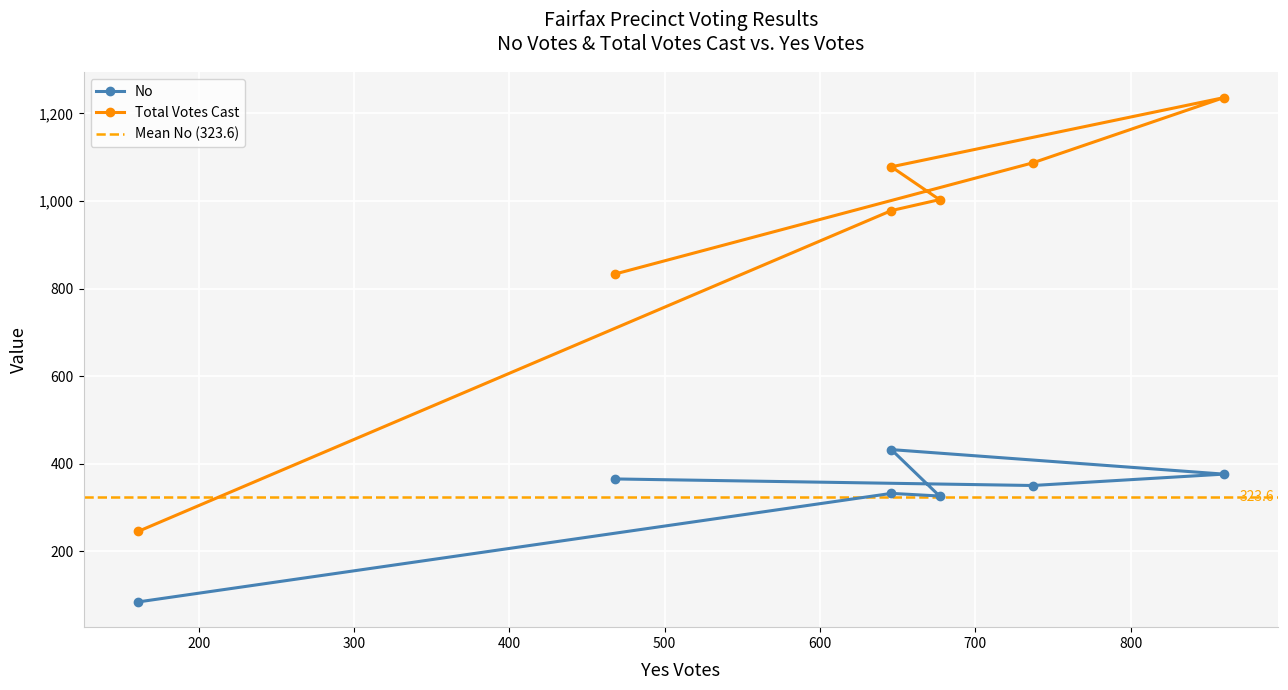

What is the sum of the Total Votes Cast values at 1 - One and 6 - Six?

1811